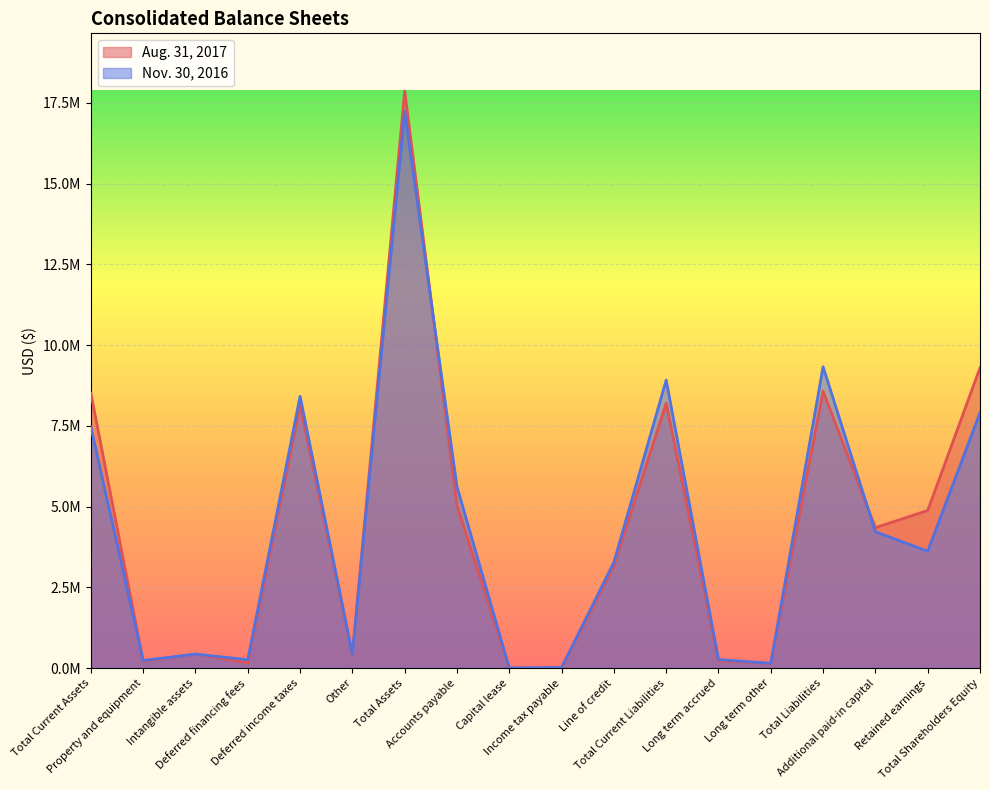

Where is the first local minimum for Aug. 31, 2017?

Property and equipment